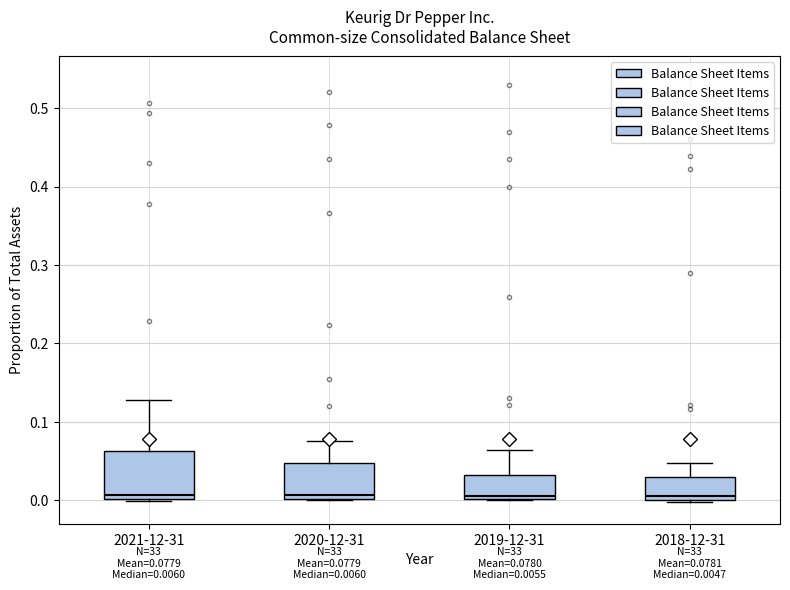

Which box is the tallest, from its lower edge to its upper edge?

2021-12-31